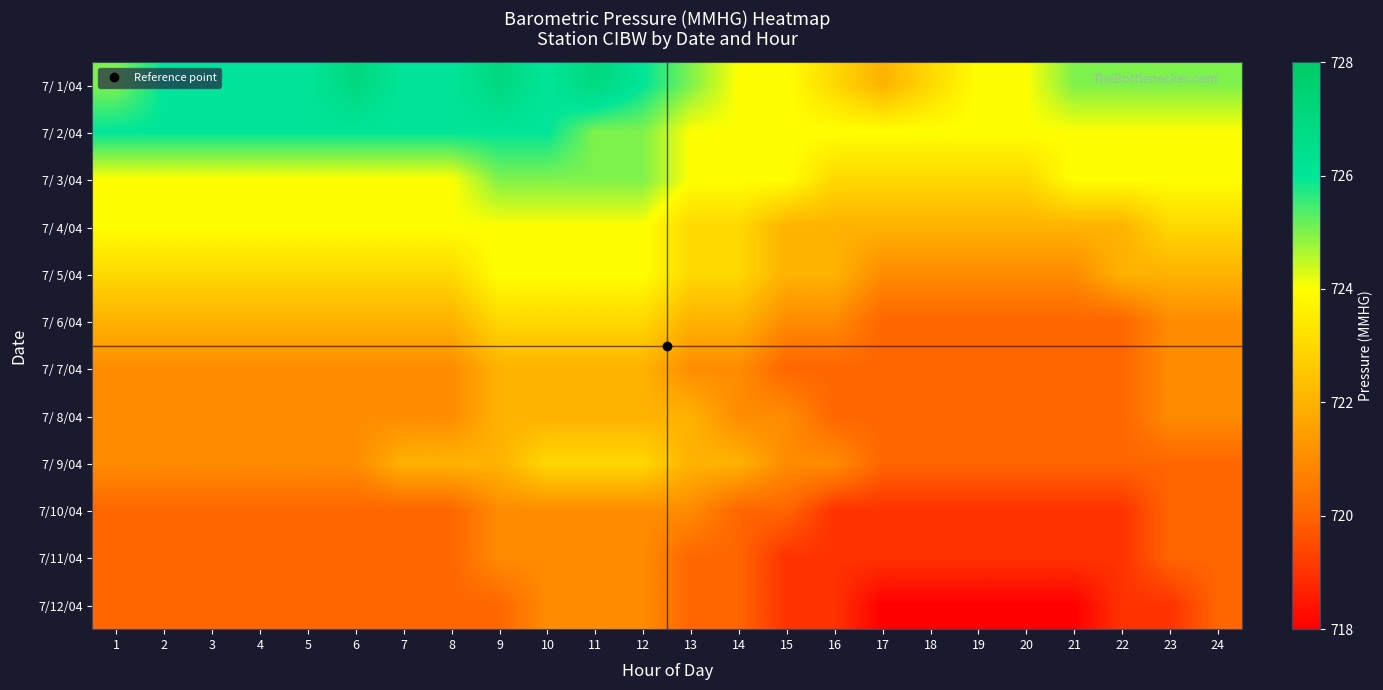

How many categories are shown in the chart?

24